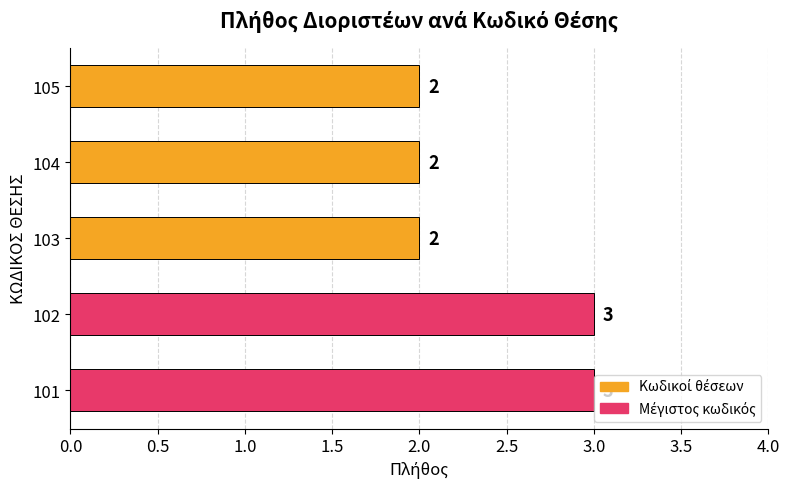

What is the maximum value shown in the chart?

3